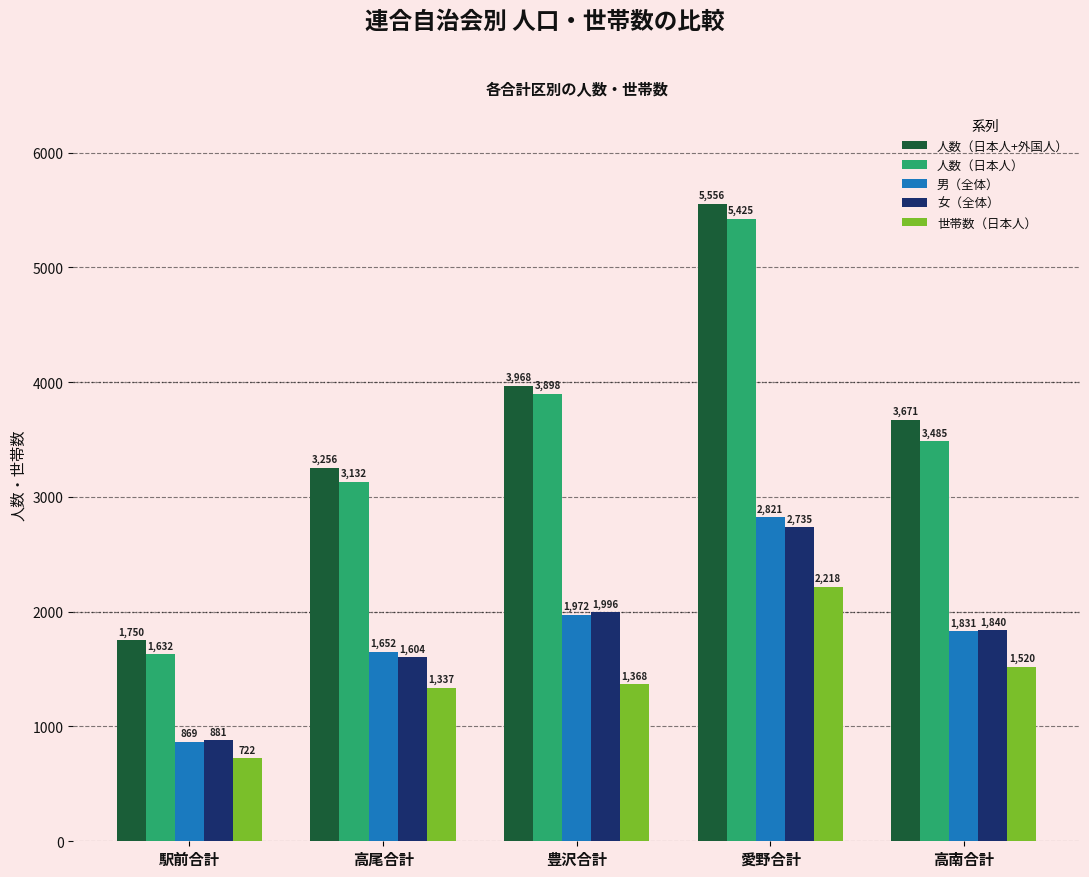

At which category is the sum across all series the highest?

愛野合計